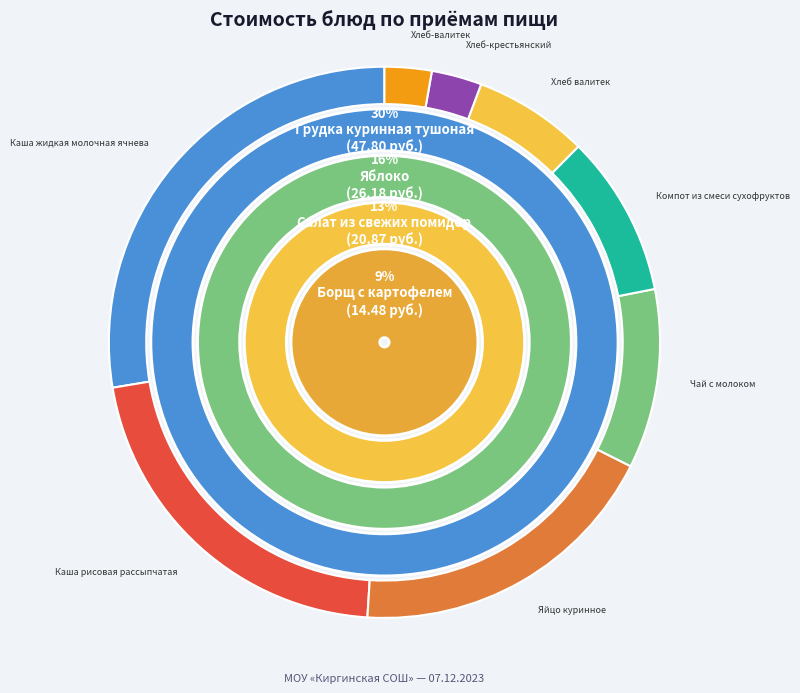

To the nearest percent, what percentage of the pie is Каша рисовая рассыпчатая?

7%